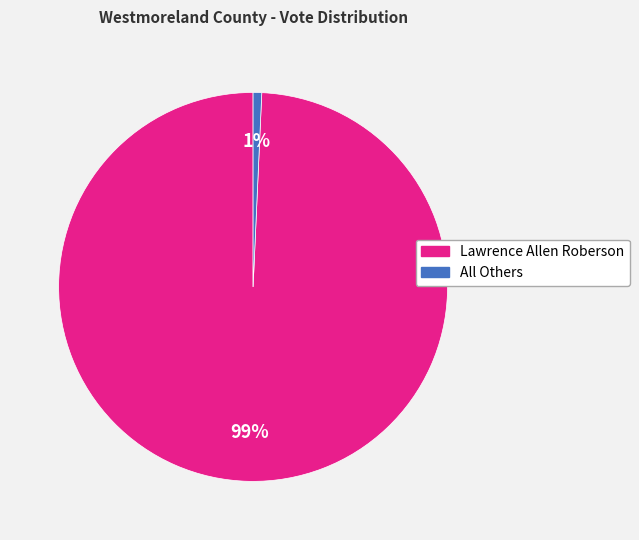

Which category has the smallest portion of the pie?

All Others